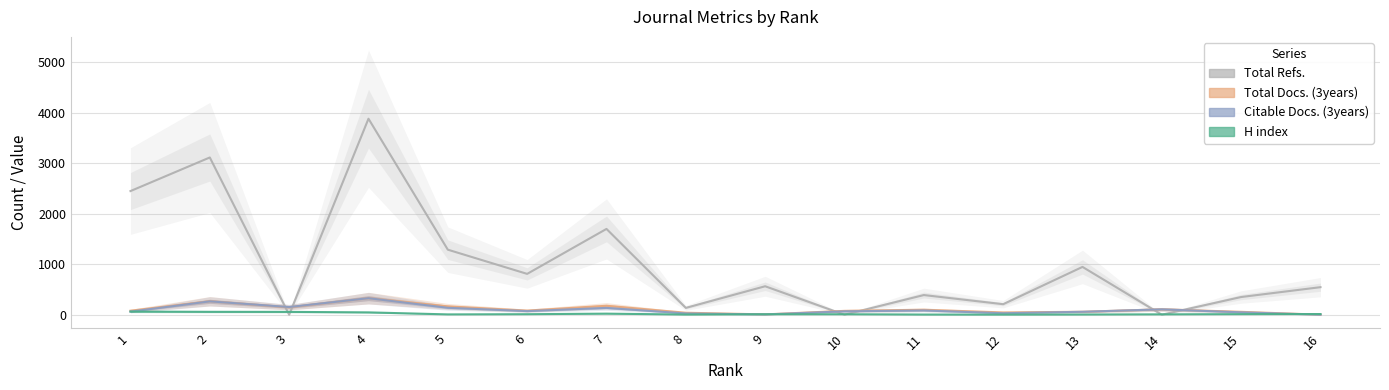

Reading right to left, list all the values displayed in this chart.

Total Refs.: 16=545	15=350	14=0	13=946	12=208	11=389	10=0	9=563	8=135	7=1698	6=808	5=1287	4=3879	3=0	2=3112	1=2447
Total Docs. (3years): 16=0	15=57	14=106	13=58	12=45	11=98	10=76	9=6	8=39	7=177	6=81	5=165	4=328	3=147	2=266	1=79
Citable Docs. (3years): 16=0	15=47	14=106	13=58	12=29	11=84	10=67	9=5	8=25	7=135	6=71	5=137	4=327	3=152	2=264	1=61
H index: 16=13	15=11	14=7	13=4	12=2	11=3	10=9	9=9	8=3	7=21	6=10	5=6	4=46	3=56	2=57	1=62